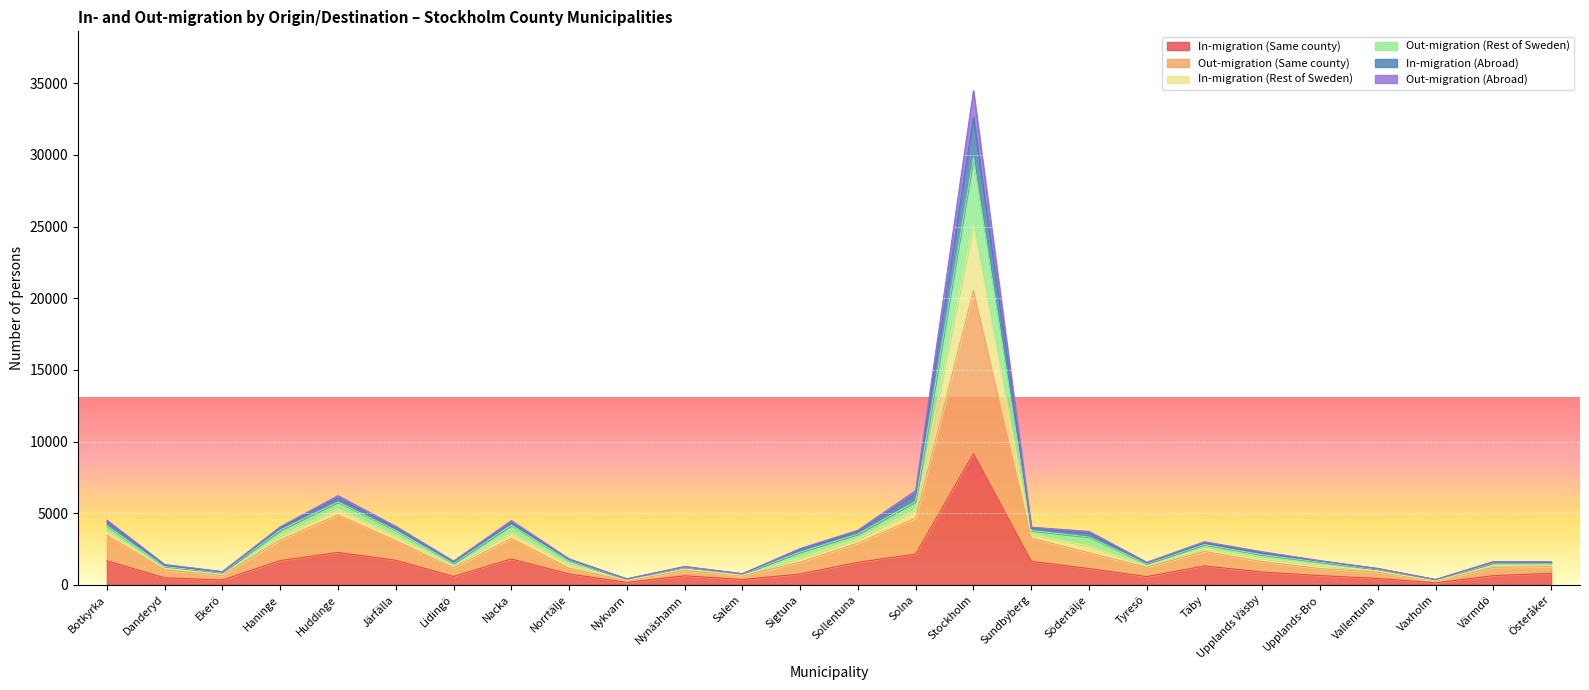

Which category has the highest value in the In-migration (Same county) series?

Stockholm